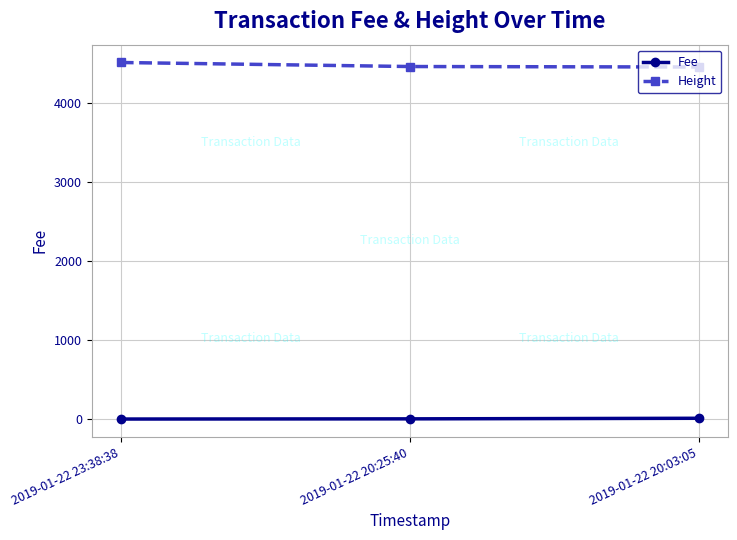

What is the difference between the Fee values at 2019-01-22 20:03:05 and 2019-01-22 20:25:40?

7.3